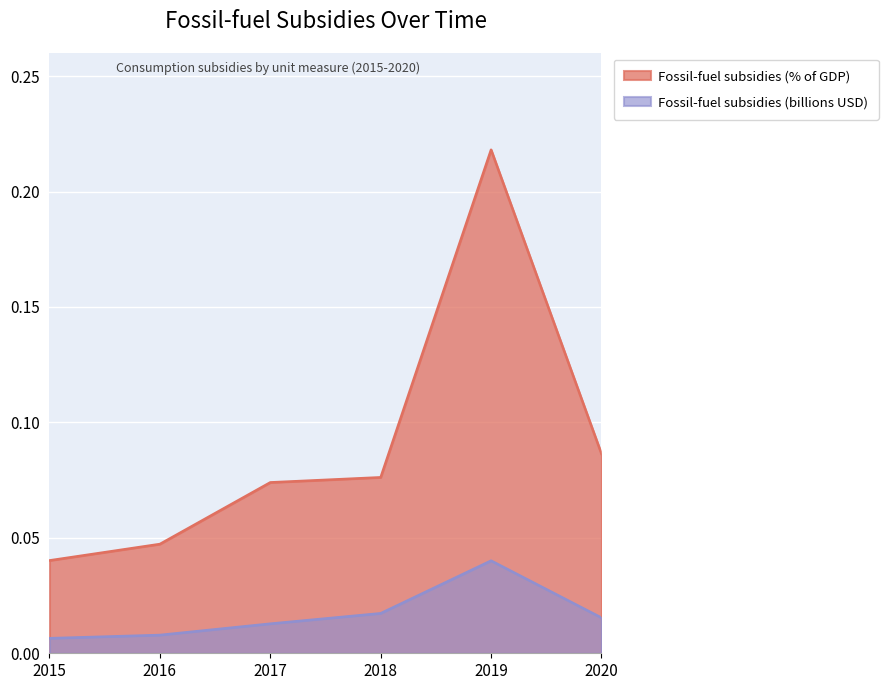

True or false: Fossil-fuel subsidies (% of GDP) has more than 1 points higher than both neighbors.

False